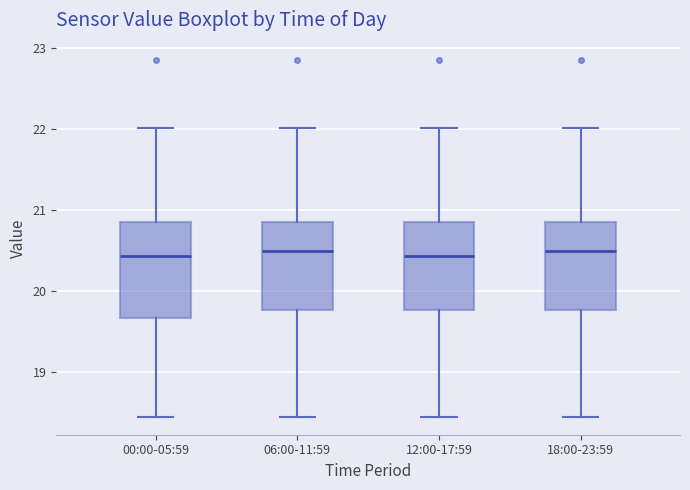

Reading left to right, transcribe this box plot: for each box, give where its median line is, the range the box spans, and where its two whiskers end, as read against the y-axis. The values are not printed on the chart, so give them approximately, as read against the axis.

00:00-05:59: median 20.4, box 19.7 to 20.9, whiskers 18.5 to 22.0
06:00-11:59: median 20.5, box 19.8 to 20.9, whiskers 18.5 to 22.0
12:00-17:59: median 20.4, box 19.8 to 20.9, whiskers 18.5 to 22.0
18:00-23:59: median 20.5, box 19.8 to 20.9, whiskers 18.5 to 22.0